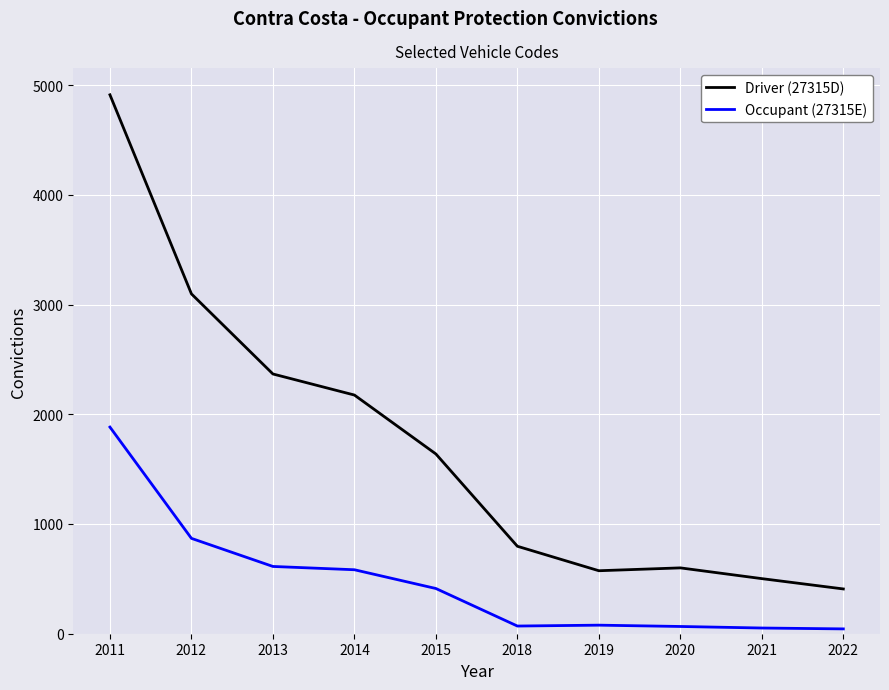

Is it true that Occupant (27315E) equals 260 at 2012?

False